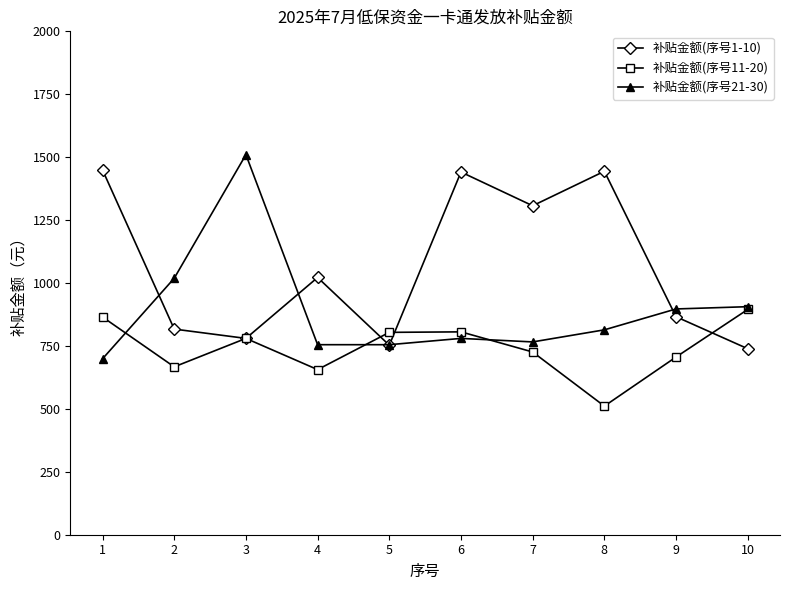

Which category has the lowest value across all series?

8